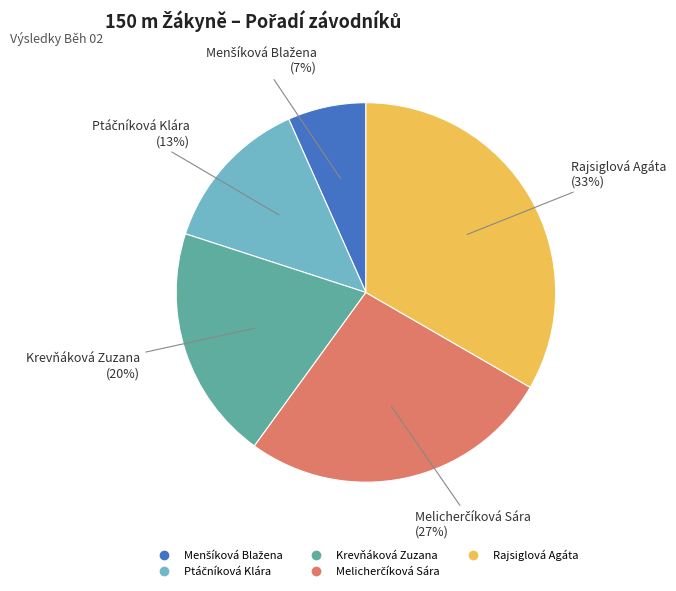

To the nearest percent, what percentage of the pie is Rajsiglová Agáta?

33%